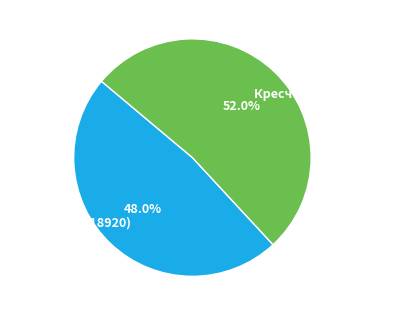

True or false: Ш-ш-шт! (id:18920) accounts for 37% of the total.

False